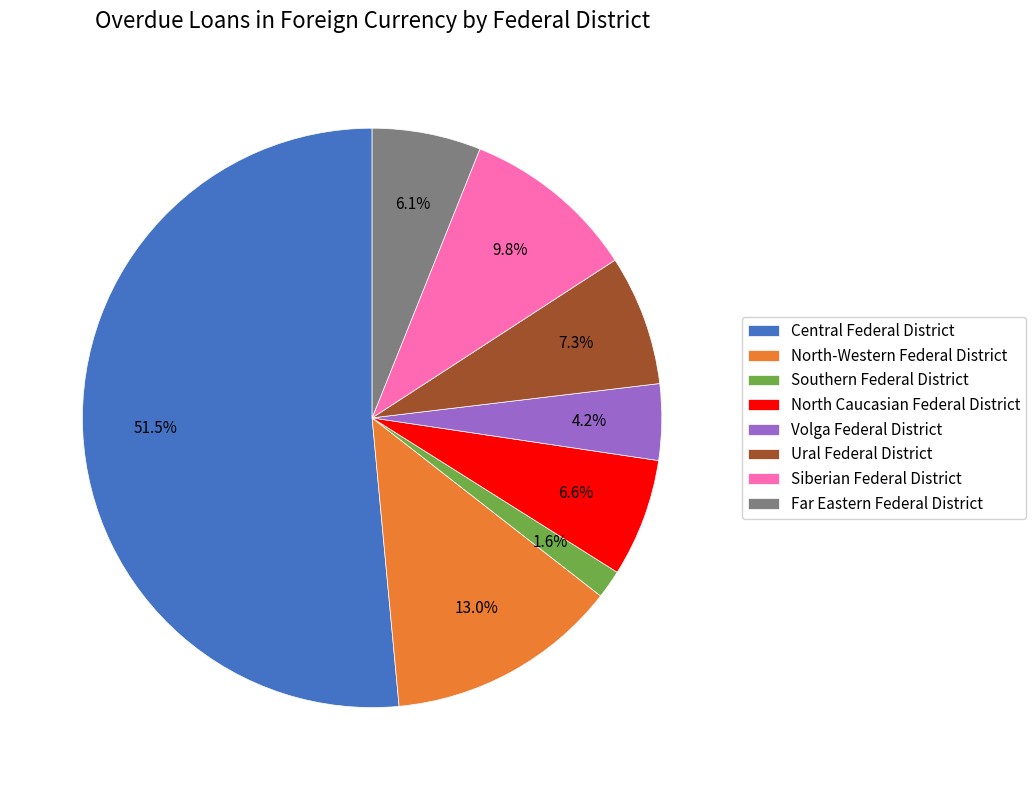

How many segments does this pie chart have?

8